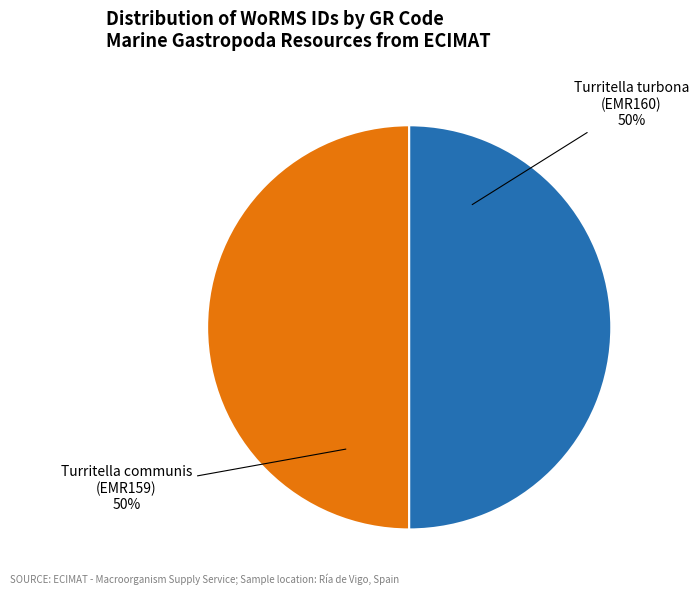

Approximately how many times larger is the value at Turritella communis (EMR159) compared to Turritella turbona (EMR160)?

1.0